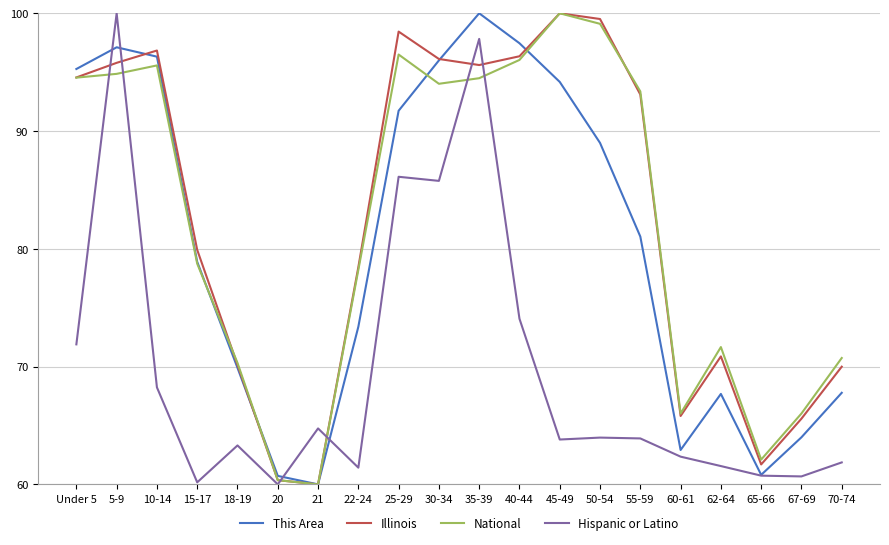

What position from the right is 40-44?

9